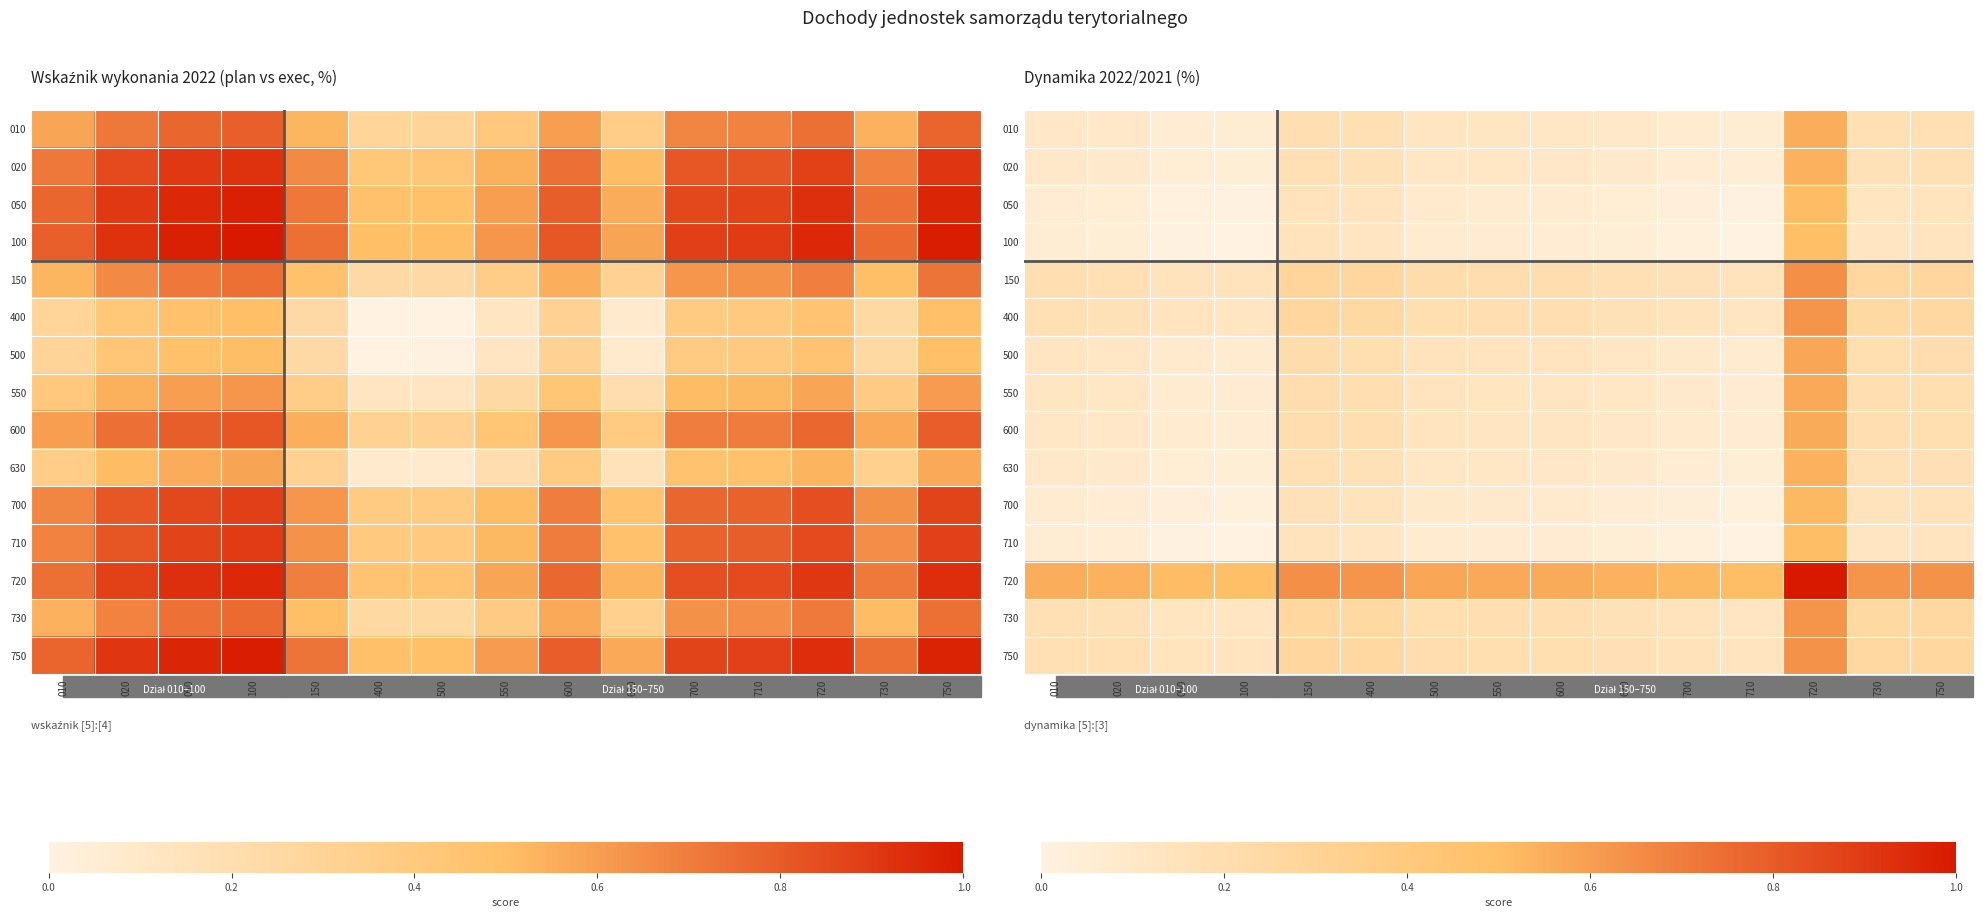

Rank the categories by 630 value from highest to lowest.

720, 150, 750, 400, 730, 500, 550, 600, 010, 020, 630, 700, 050, 710, 100